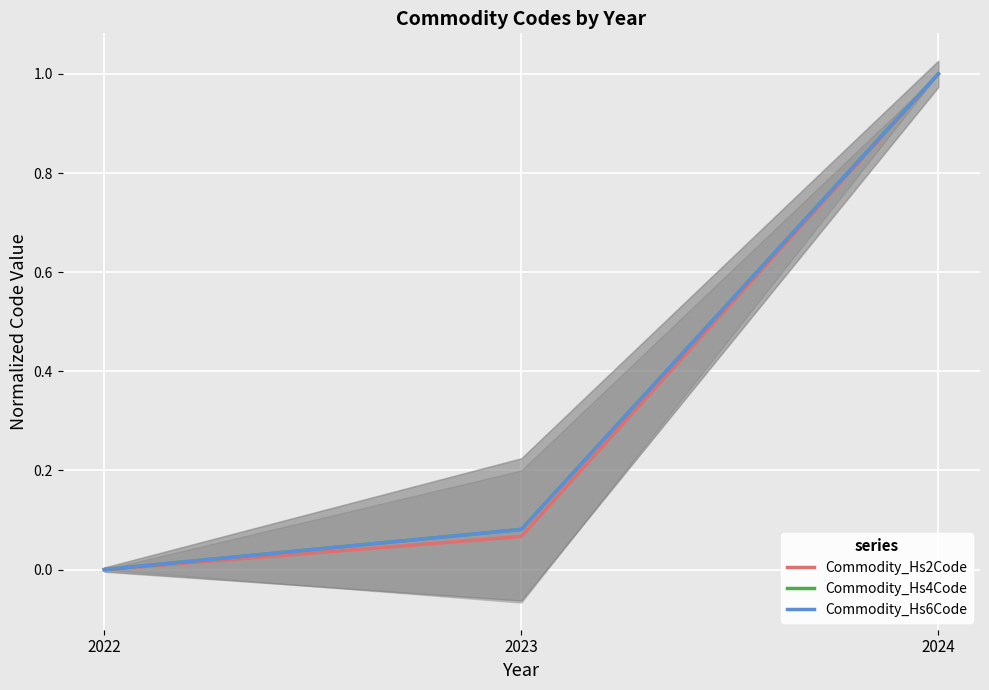

Rank the categories by Commodity_Hs6Code value from lowest to highest.

2022, 2023, 2024